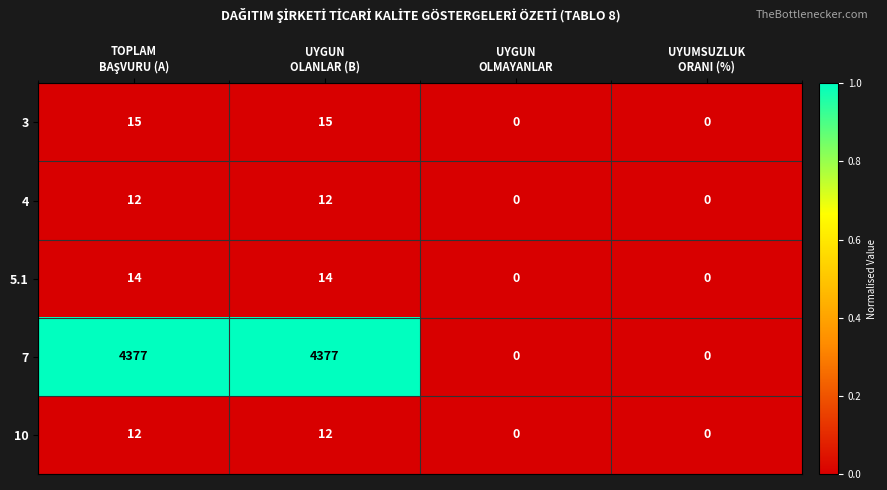

Reading left to right, transcribe all the data shown in this chart.

3: 15	15	0	0
4: 12	12	0	0
5.1: 14	14	0	0
7: 4377	4377	0	0
10: 12	12	0	0